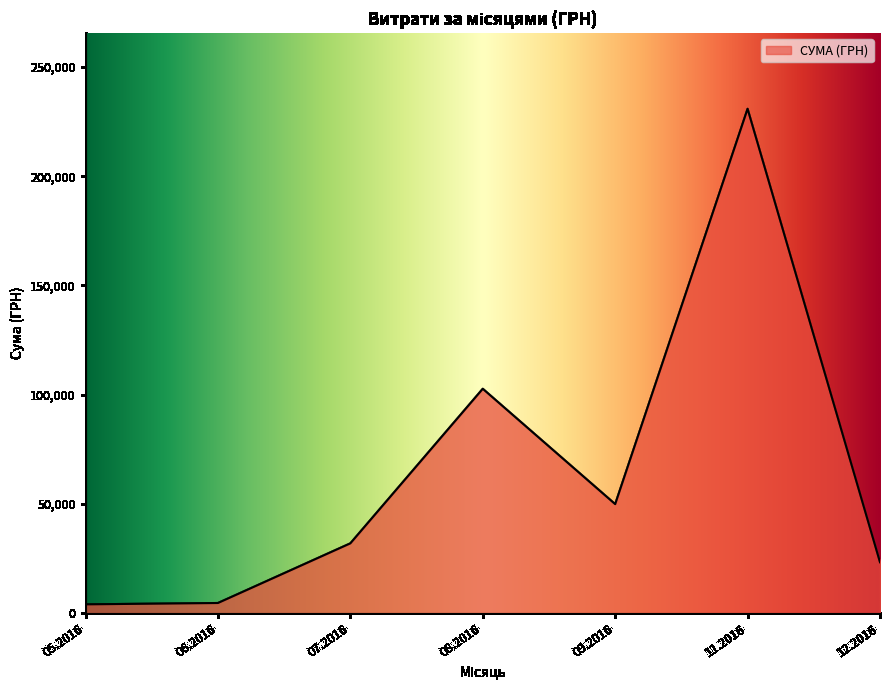

Does the chart display data point markers on the line(s)?

No